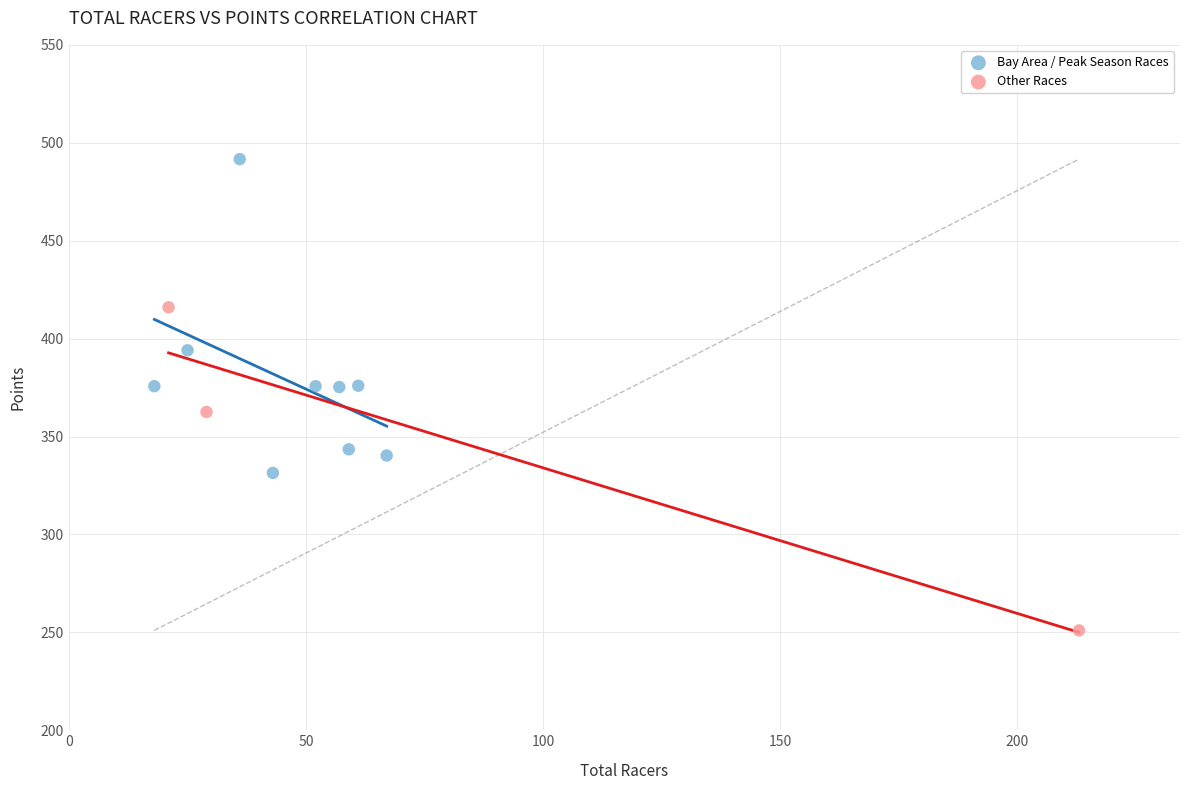

Which series contains the lowest Y value?

Other Races